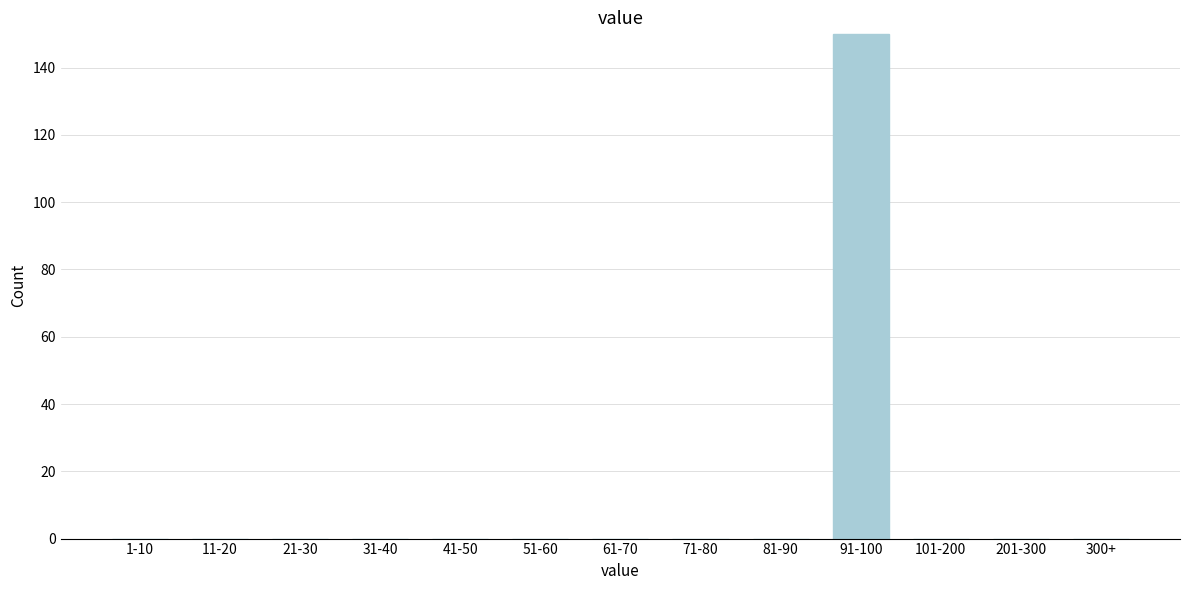

Reading left to right, list all the values displayed in this chart.

1-10=0	11-20=0	21-30=0	31-40=0	41-50=0	51-60=0	61-70=0	71-80=0	81-90=0	91-100=150	101-200=0	201-300=0	300+=0